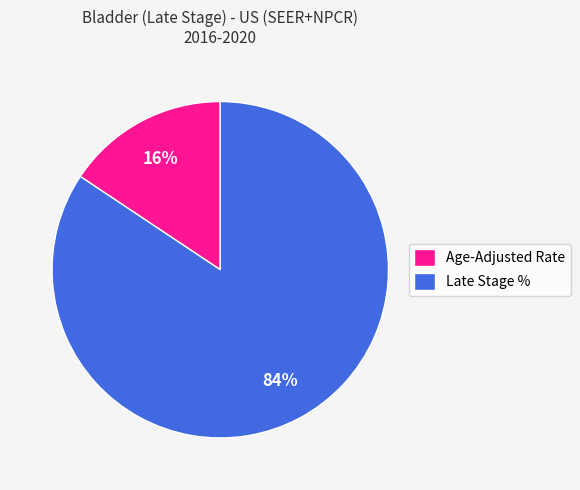

Count the number of slices in the pie.

2